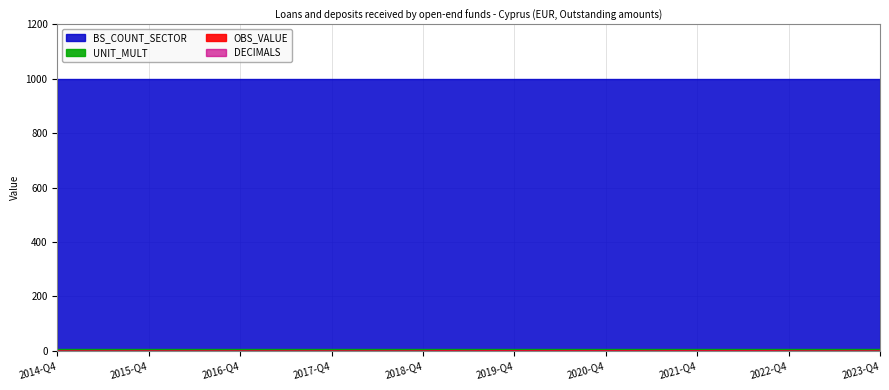

True or false: DECIMALS has more than 2 points higher than both neighbors.

False